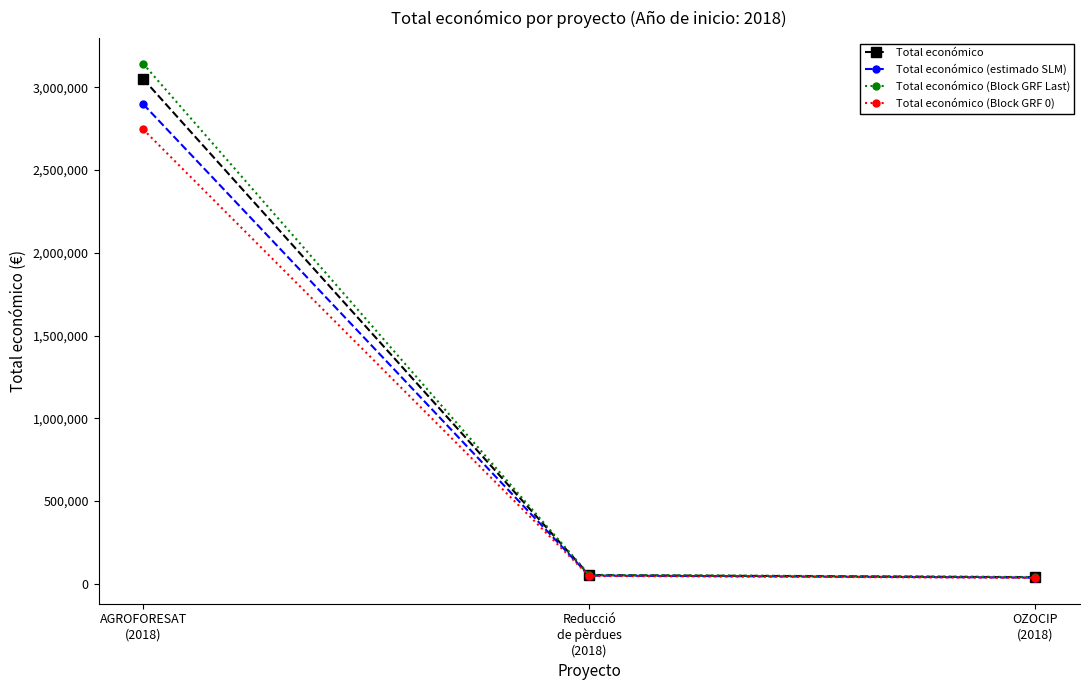

What is the greatest value displayed?

3143120.2